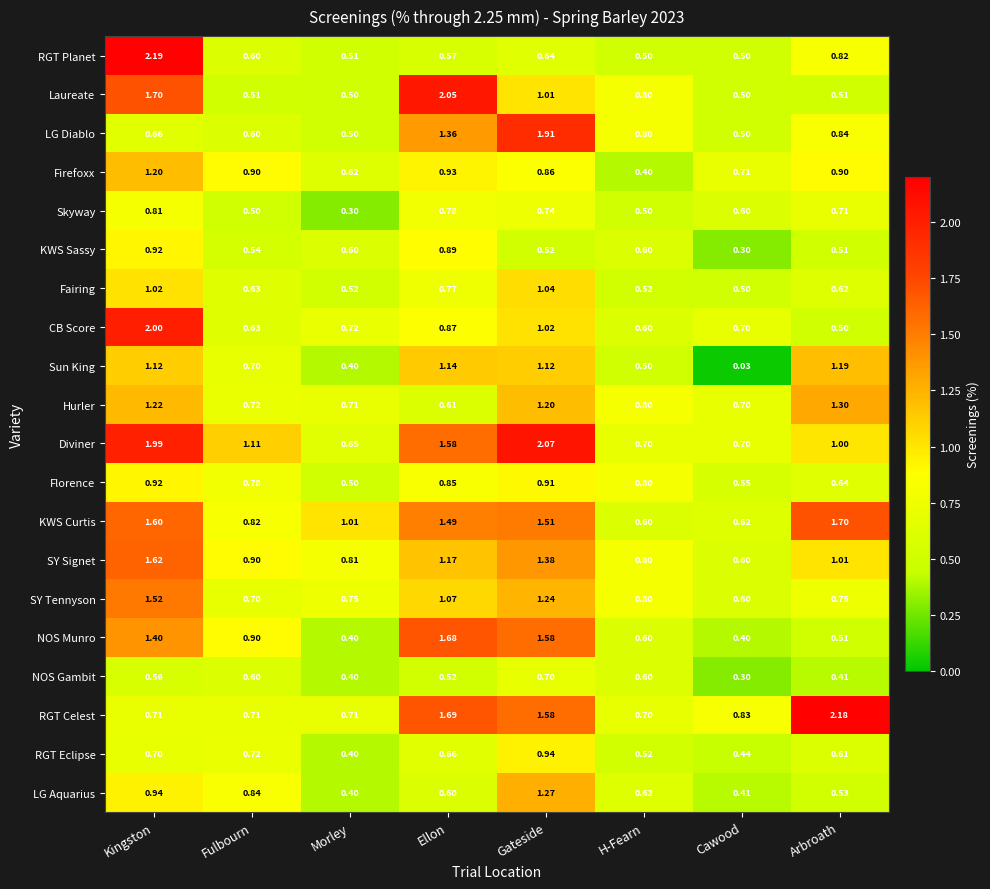

Rank the categories by CB Score value from highest to lowest.

Kingston, Gateside, Ellon, Morley, Cawood, Fulbourn, H-Fearn, Arbroath